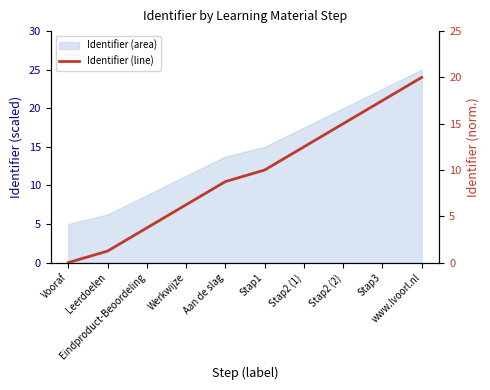

How many values are below 10?

5